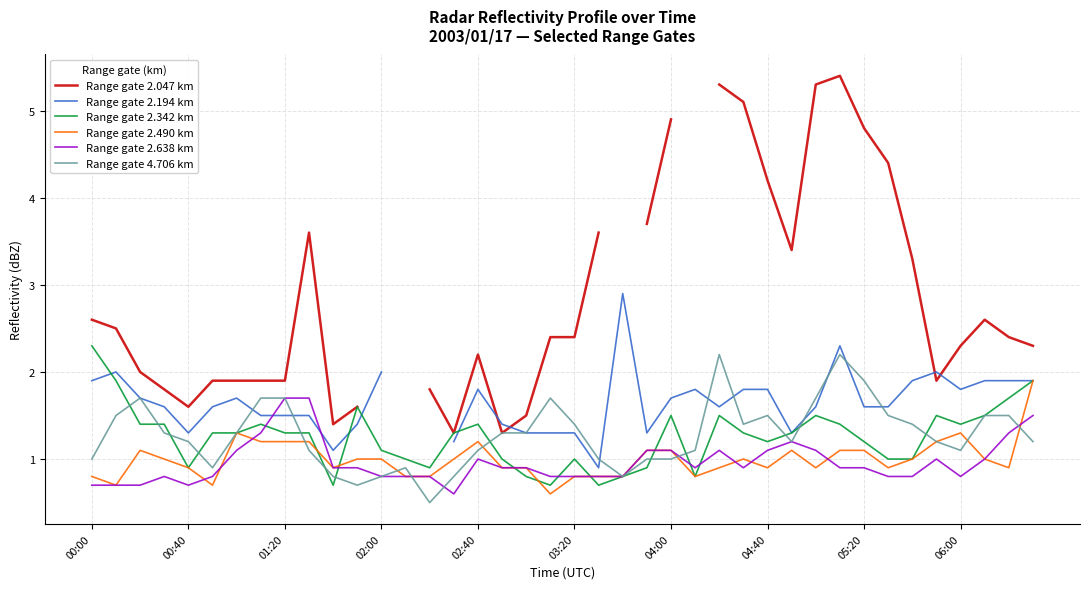

The value of Range gate 2.638 km at 17 is 0.4. True or false?

False